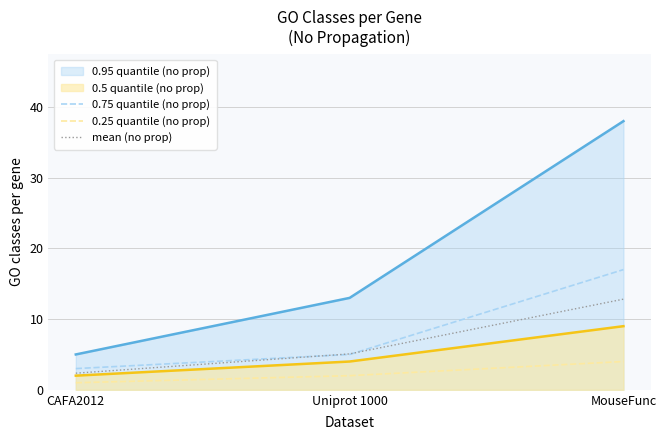

At which label is mean (no prop) closest to 7?

Uniprot 1000